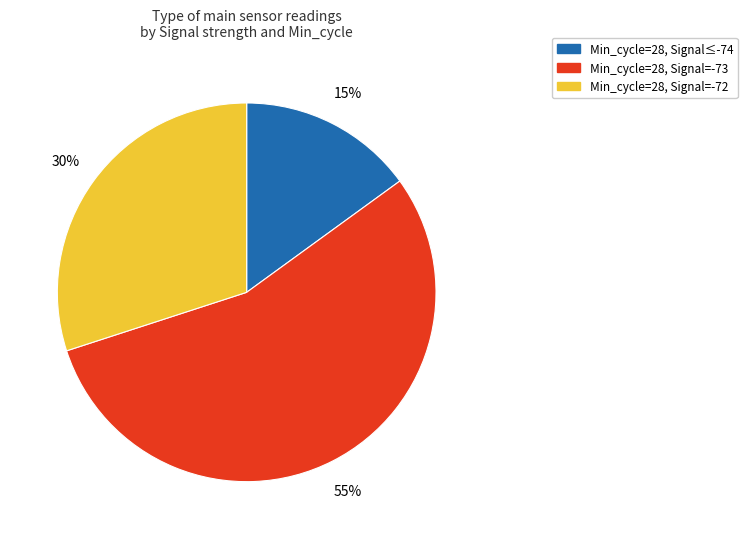

To the nearest percent, what portion does Min_cycle=28, Signal=-73 represent?

55%